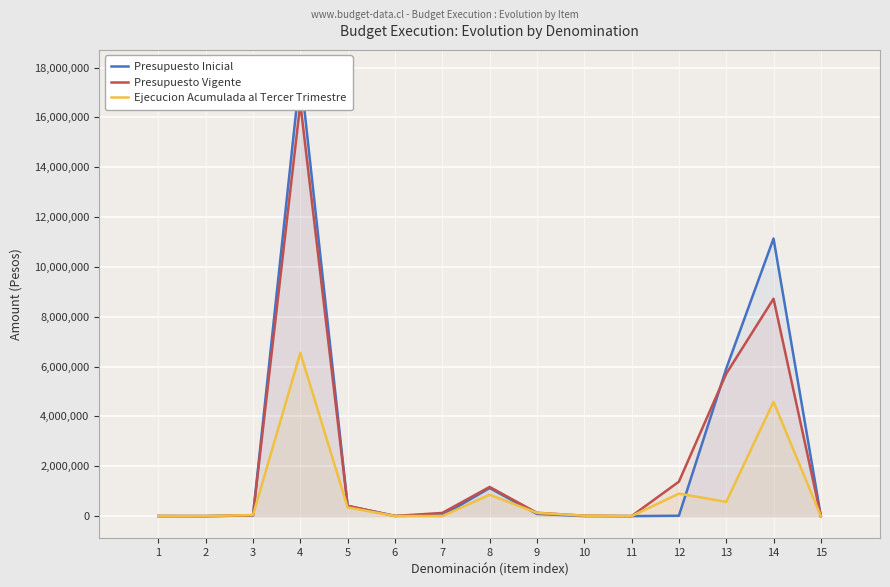

Reading left to right, extract all data points from this chart.

Presupuesto Inicial: 0	22	25710	17820012	411124	6334	23000	1126556	88176	0	10	14304	5917822	11138334	1000
Presupuesto Vigente: 5471	22	25710	16565956	411124	6334	126461	1170520	133205	16061	10	1381803	5713677	8724802	1000
Ejecucion Acumulada al Tercer Trimestre: 5471	2553	40825	6551223	347187	4001	0	855654	129656	16061	0	902096	570799	4587891	0